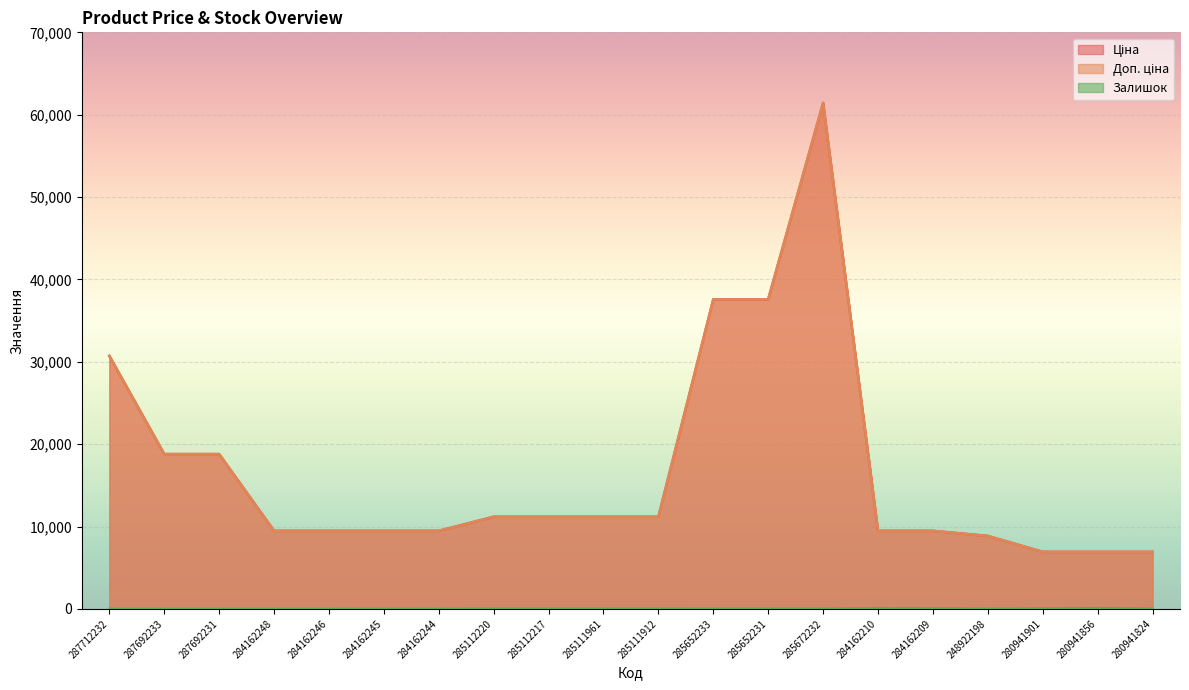

How many data points in Доп. ціна are less than 11188?

10